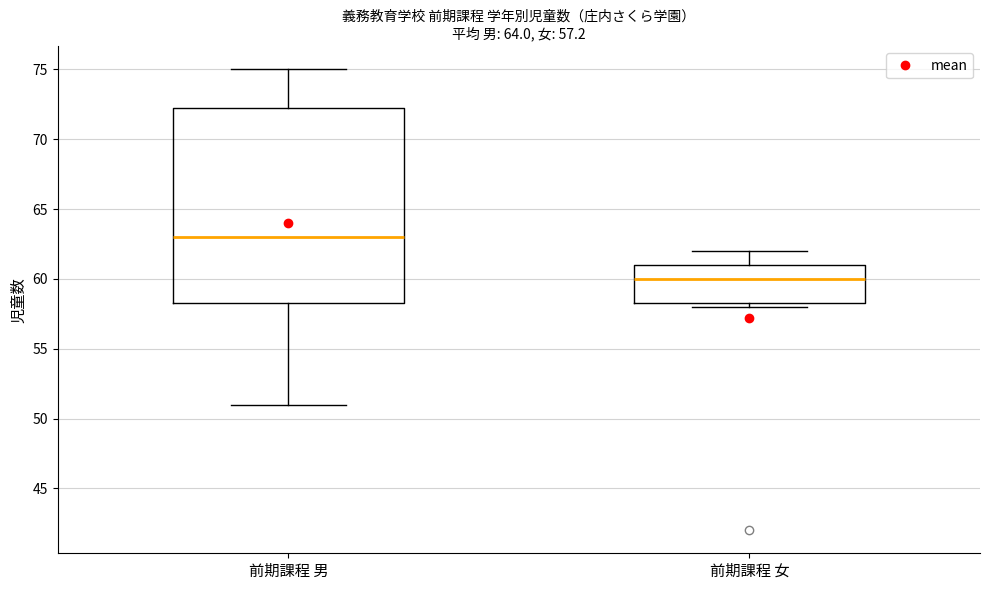

Which box is the tallest, from its lower edge to its upper edge?

前期課程 男